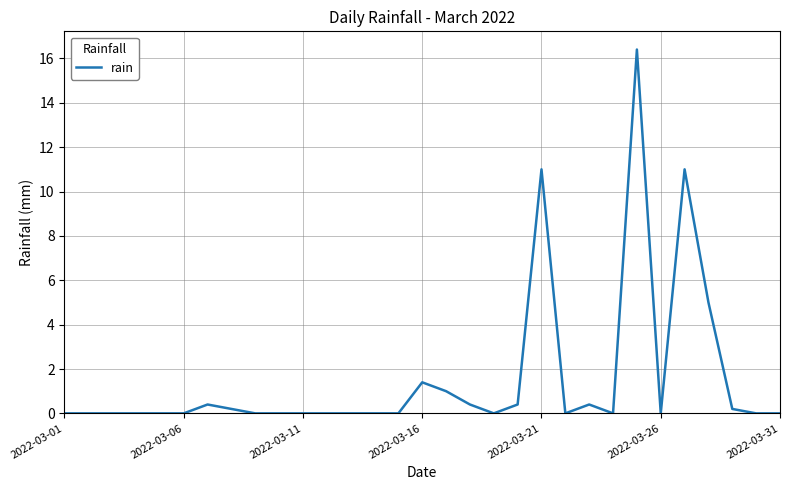

What is the greatest value displayed?

16.4